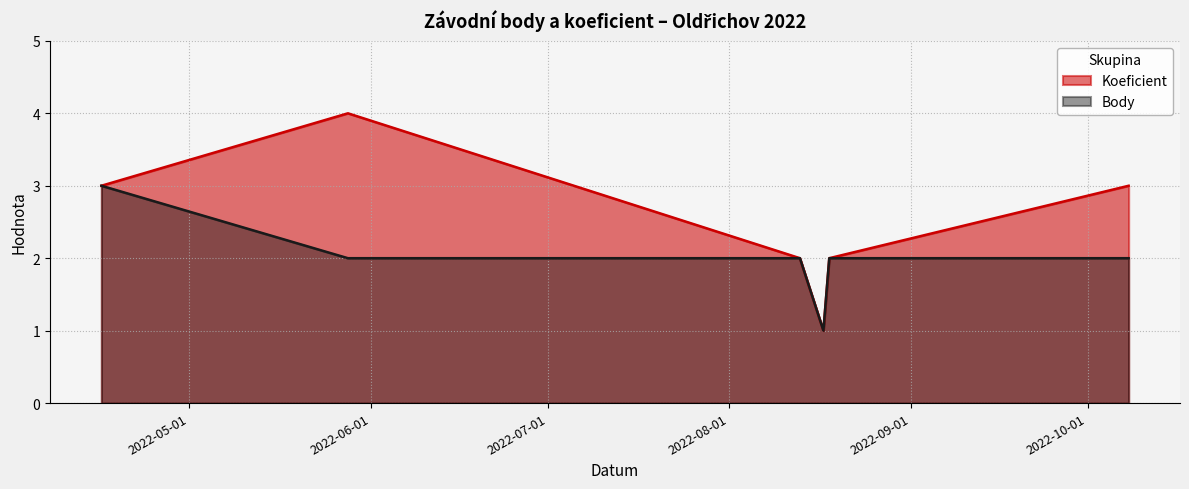

Reading left to right, what are all the values shown in this chart?

Koeficient: 2022-04-16=3	2022-05-28=4	2022-08-13=2	2022-08-17=1	2022-08-18=2	2022-10-08=3
Body: 2022-04-16=3	2022-05-28=2	2022-08-13=2	2022-08-17=1	2022-08-18=2	2022-10-08=2